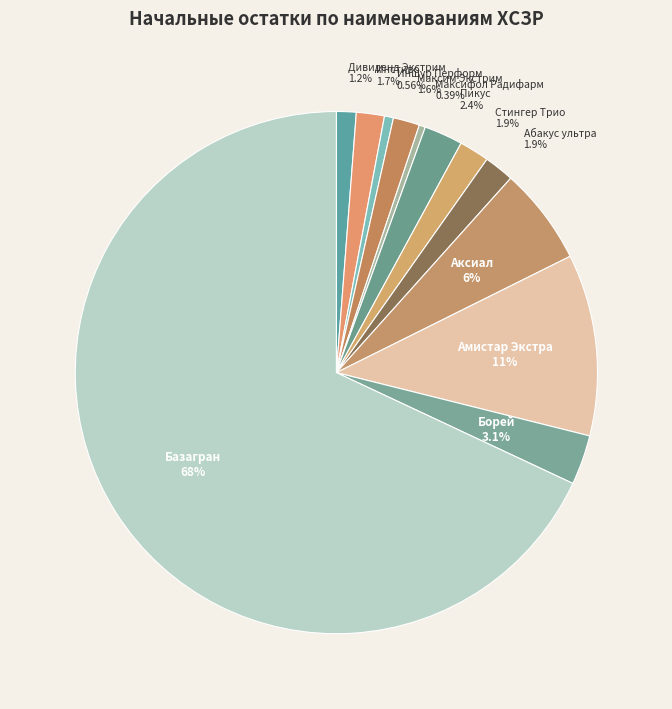

Which has a higher value, Абакус ультра or Борей?

Борей